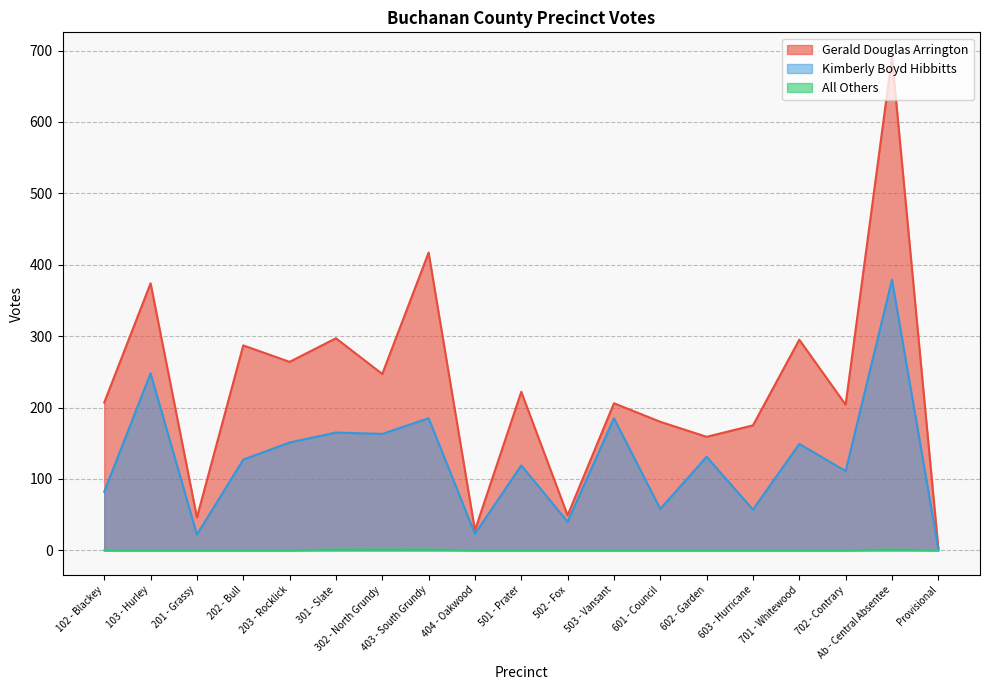

Which series has the largest total across all categories?

Gerald Douglas Arrington